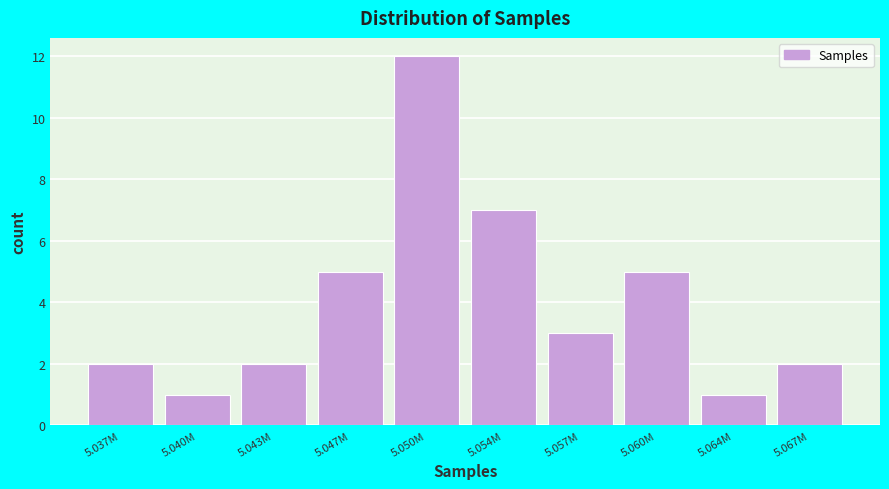

Reading right to left, list all the values displayed in this chart.

5.067M=2	5.064M=1	5.060M=5	5.057M=3	5.054M=7	5.050M=12	5.047M=5	5.043M=2	5.040M=1	5.037M=2